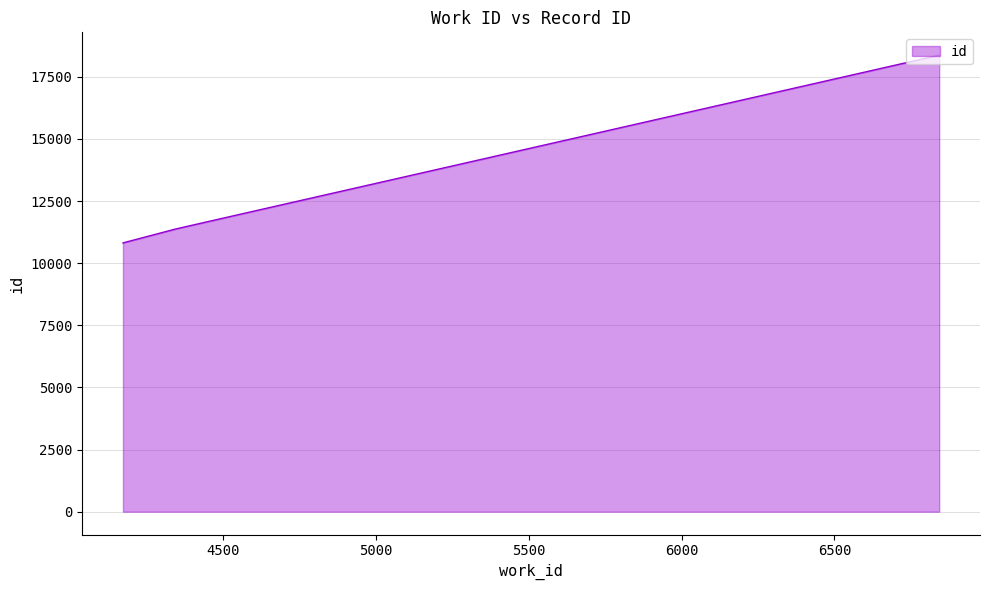

Between 6843 and 4171, which is larger?

6843